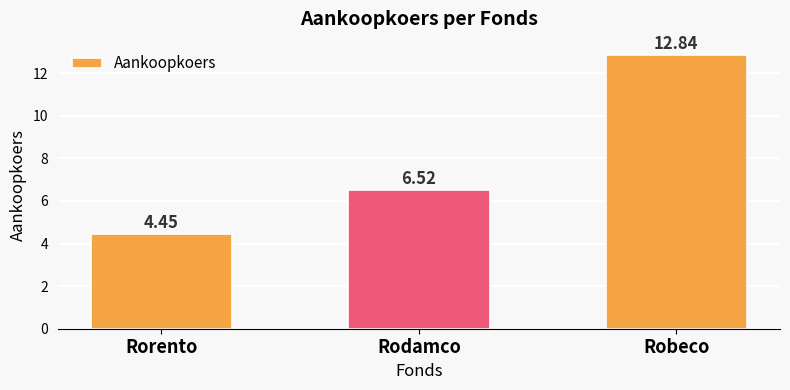

Which category has the highest value across all series?

Robeco